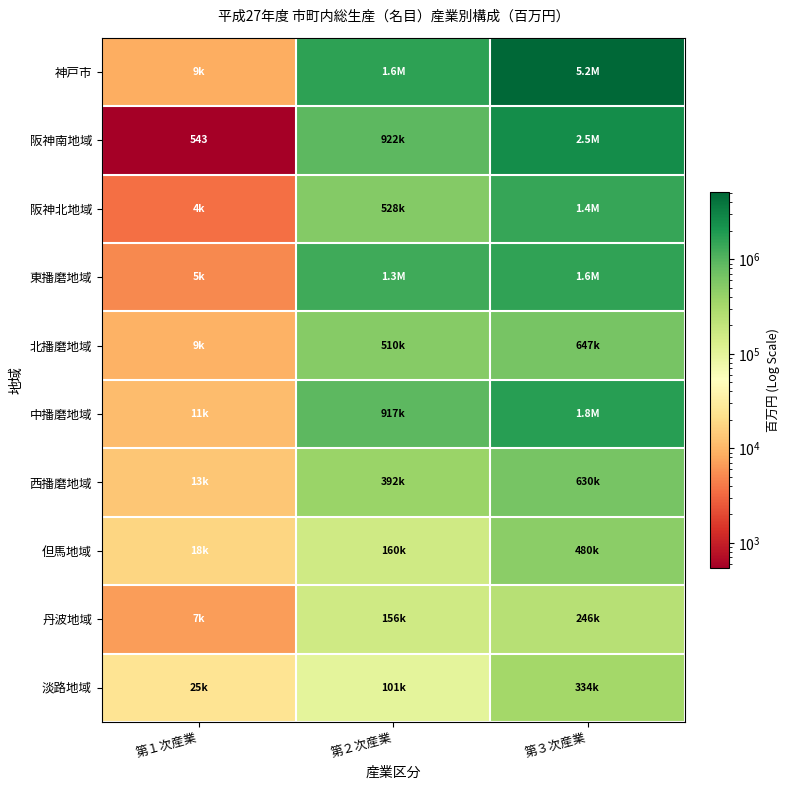

What is the difference between the 西播磨地域 values at 第１次産業 and 第３次産業?

616427